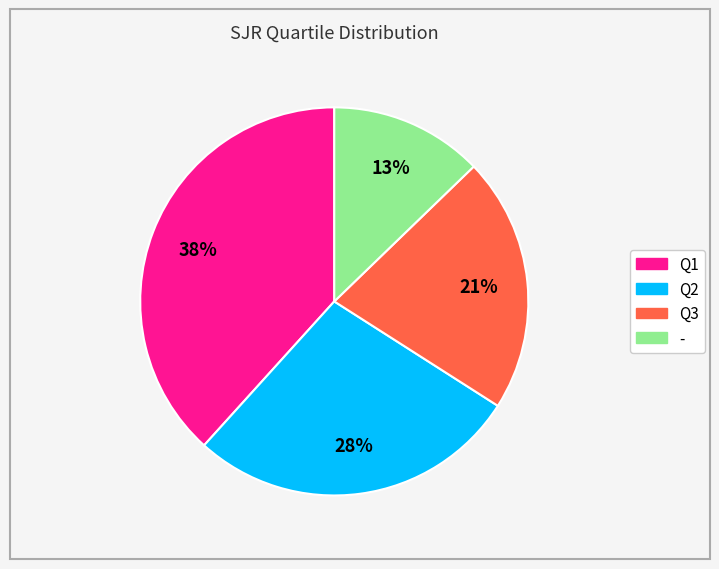

Does any single category account for the majority?

No